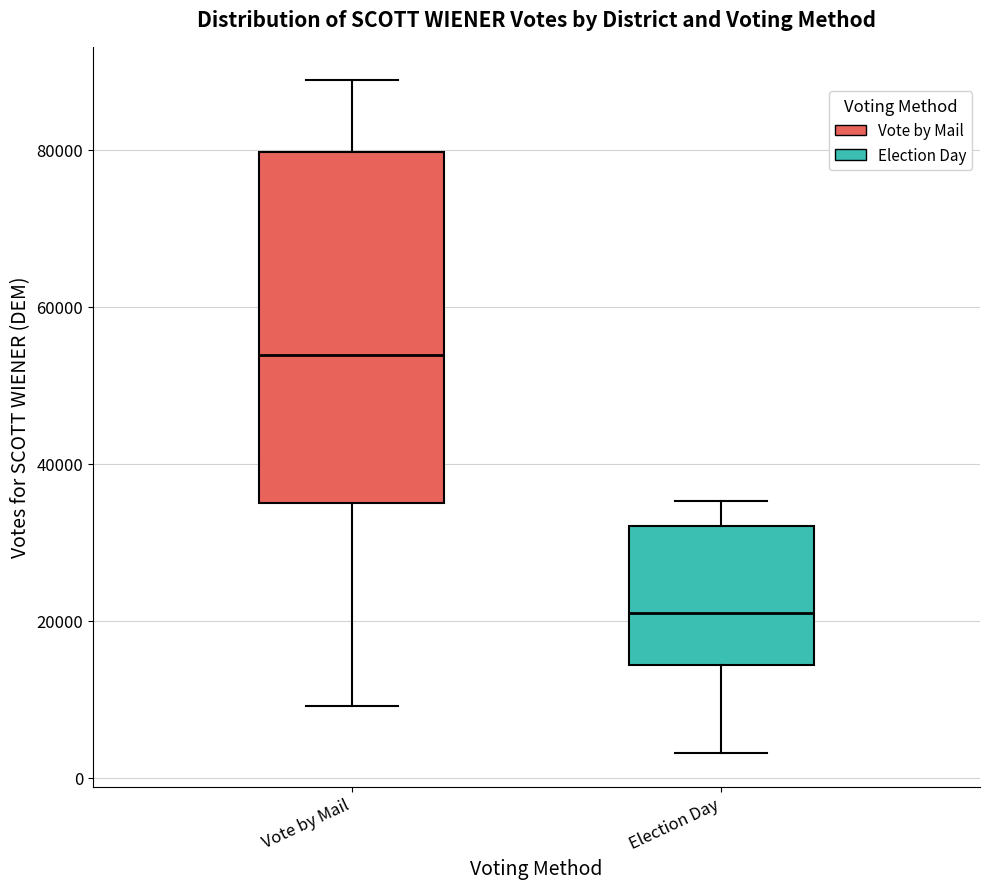

Reading left to right, transcribe this box plot: for each box, give where its median line is, the range the box spans, and where its two whiskers end, as read against the y-axis. The values are not printed on the chart, so give them approximately, as read against the axis.

Vote by Mail: median 54000, box 36000 to 80000, whiskers 10000 to 88000
Election Day: median 20000, box 14000 to 32000, whiskers 4000 to 36000